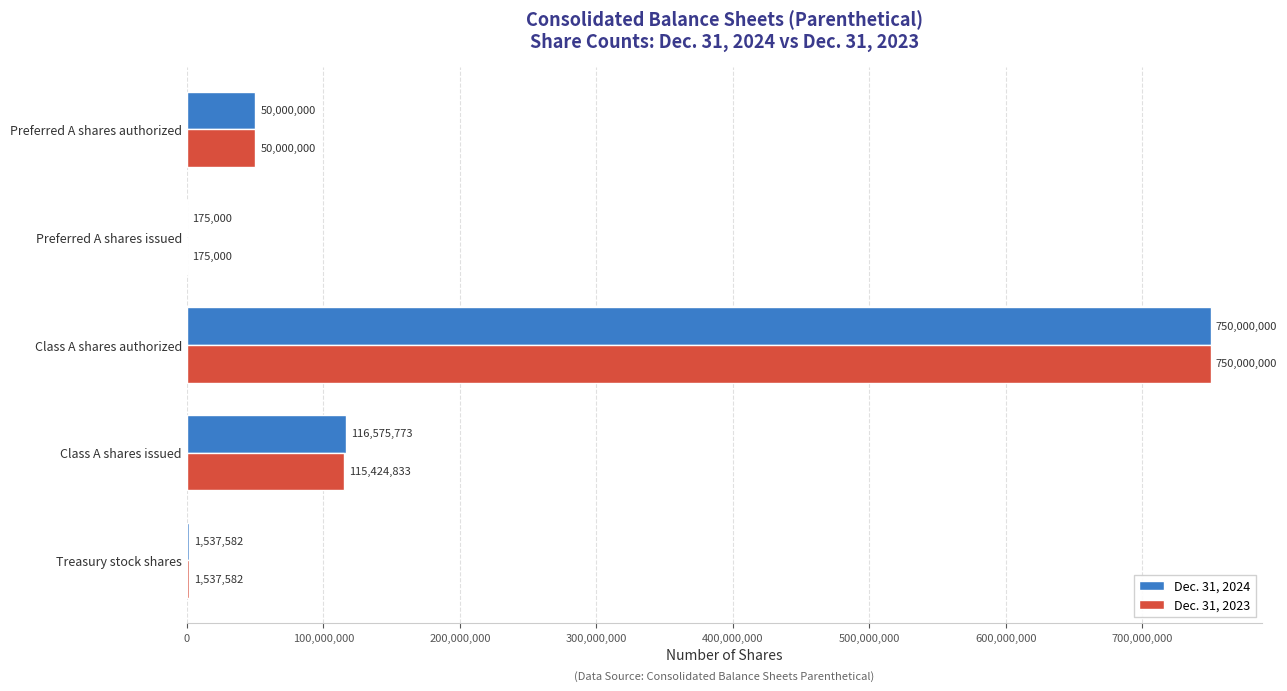

Which category has the highest value in the Dec. 31, 2024 series?

Class A shares authorized